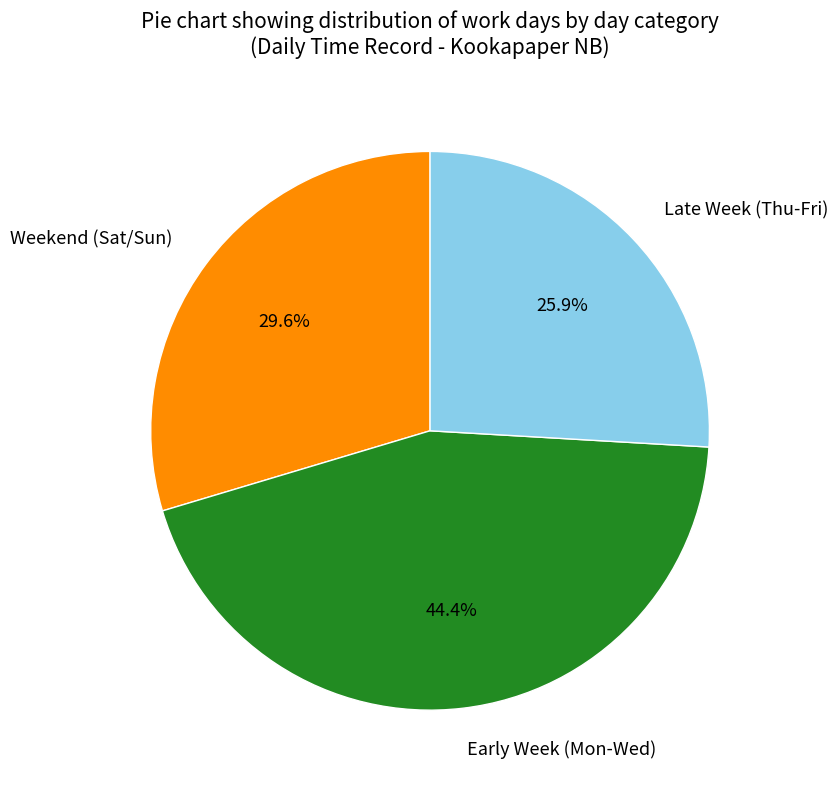

To the nearest percent, what is the average slice percentage?

33%